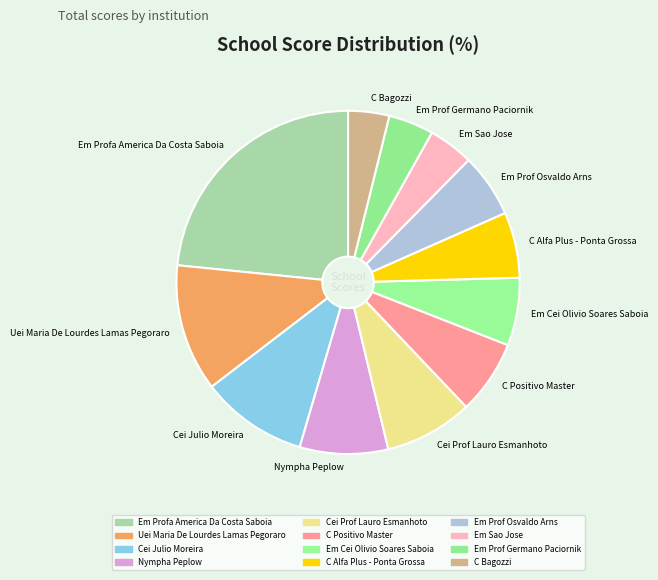

Between Em Prof Germano Paciornik and Nympha Peplow, which is larger?

Nympha Peplow